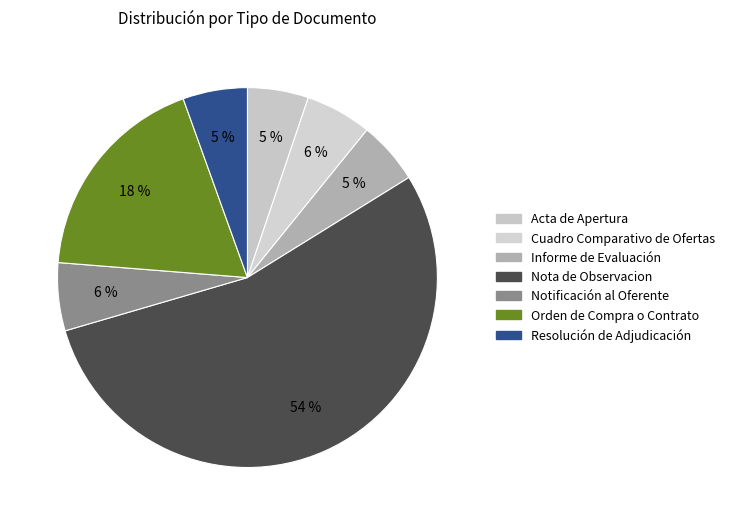

Which slice is the largest?

Nota de Observacion